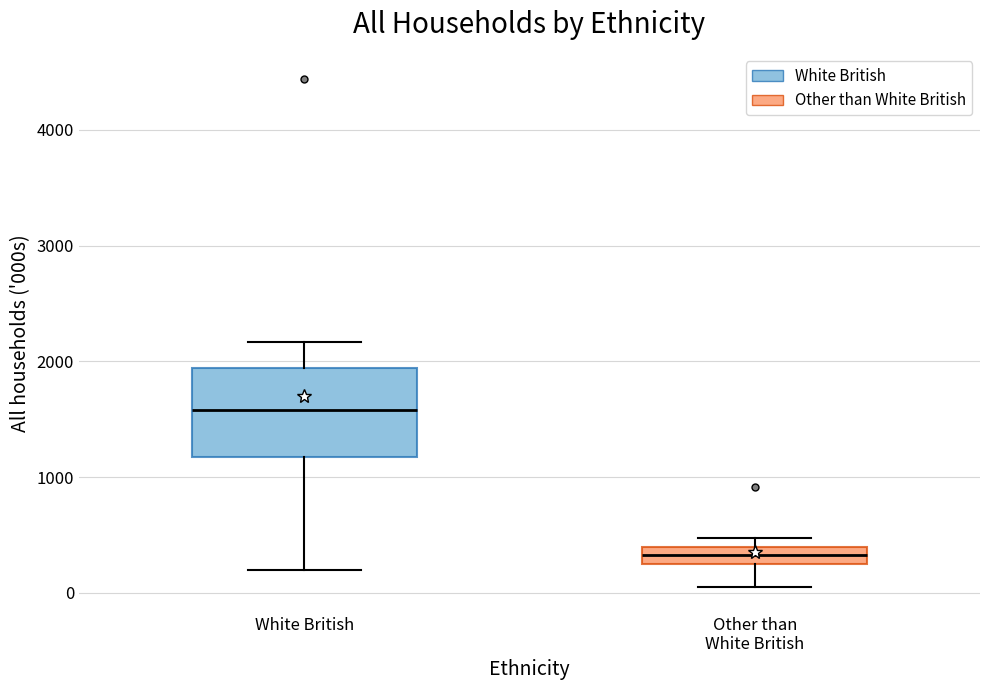

Comparing the boxes themselves (not the whiskers), which one is the tallest?

White British